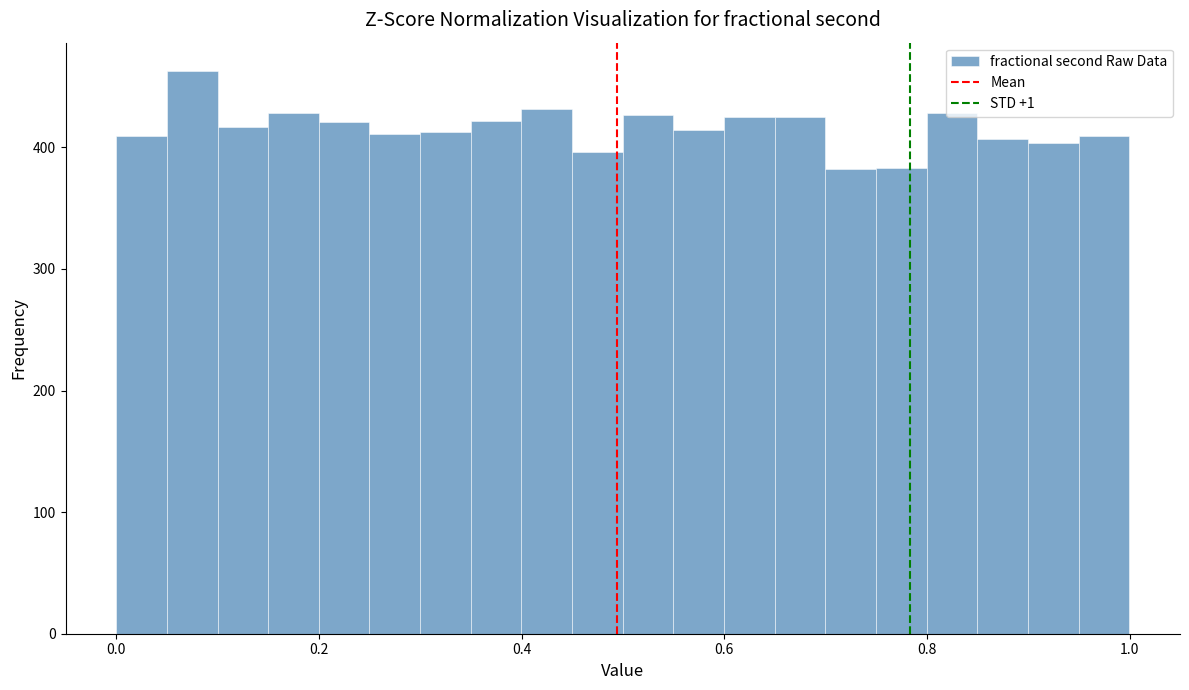

Around what value on the x-axis is the tallest bar? Give the approximate position of its centre, as read against the axis.

0.08